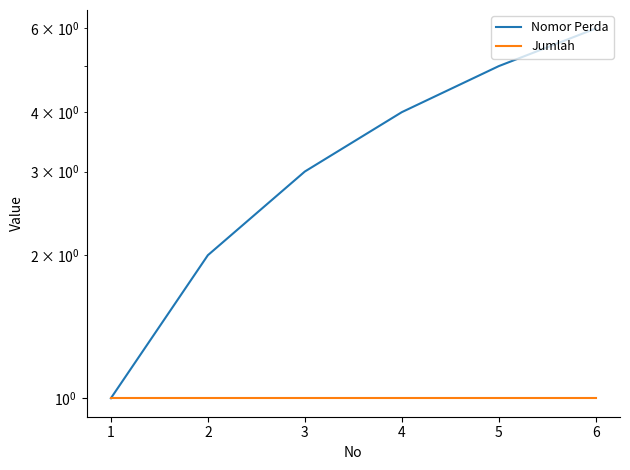

What is the sum of all Nomor Perda values?

21